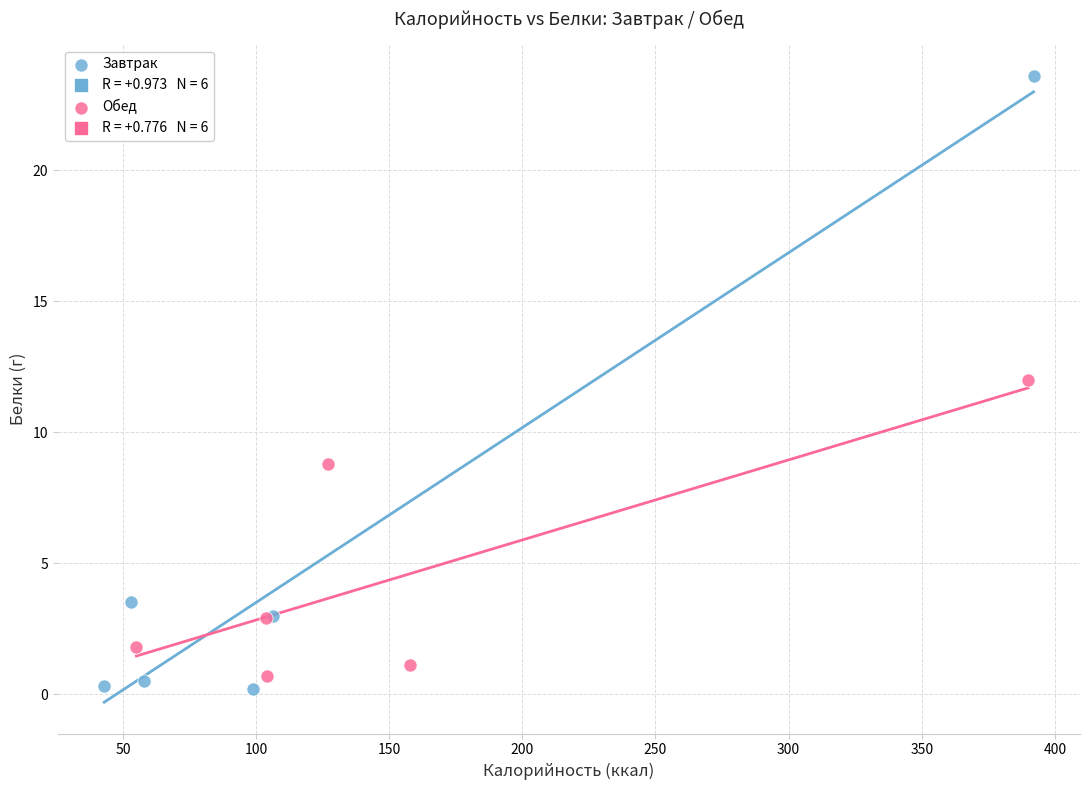

Which series reaches the maximum Y coordinate?

Завтрак